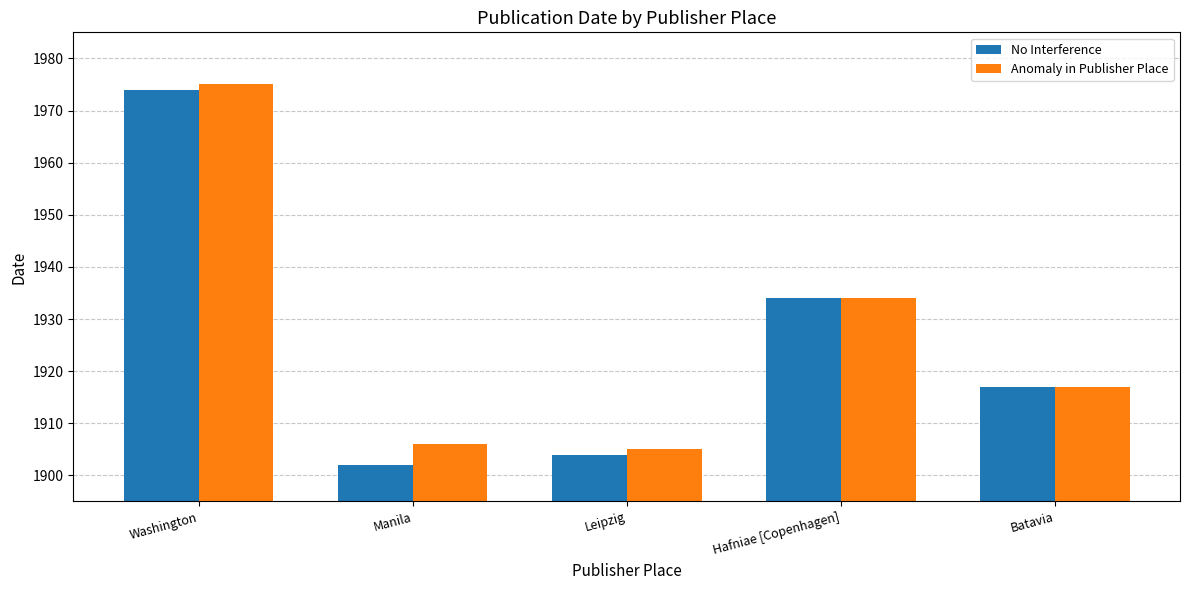

How many groups of bars are there?

5